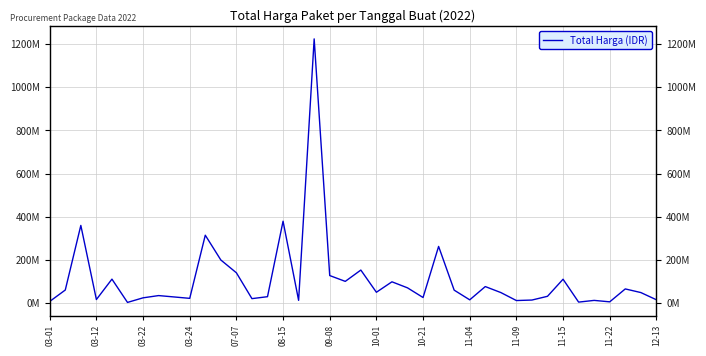

List the labels in order of value, largest first.

17, 15, 03-22, 11-09, 25, 11-15, 20, 11-22, 18, 07-07, 33, 19, 22, 28, 23, 37, 03-12, 26, 21, 29, 38, 10-01, 32, 14, 10-21, 24, 09-08, 11-04, 12-13, 03-24, 39, 27, 31, 16, 35, 30, 03-01, 36, 34, 08-15